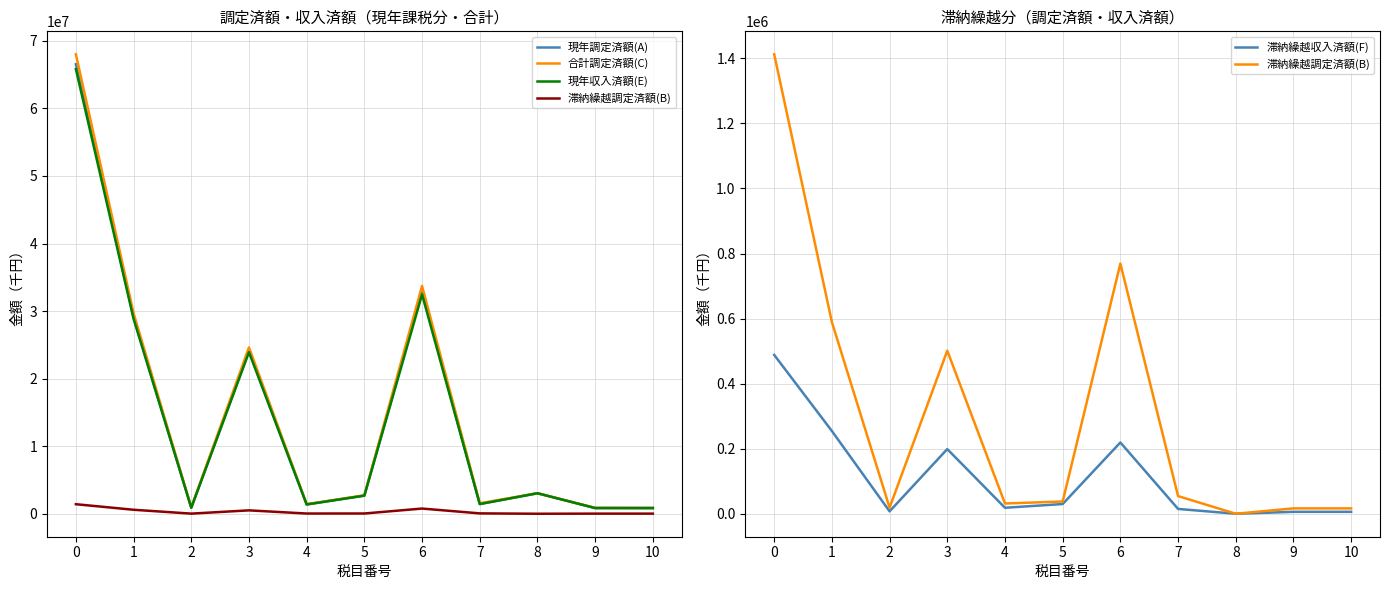

What is the value of the 合計調定済額(C) point at the 9th from the left?

3034745